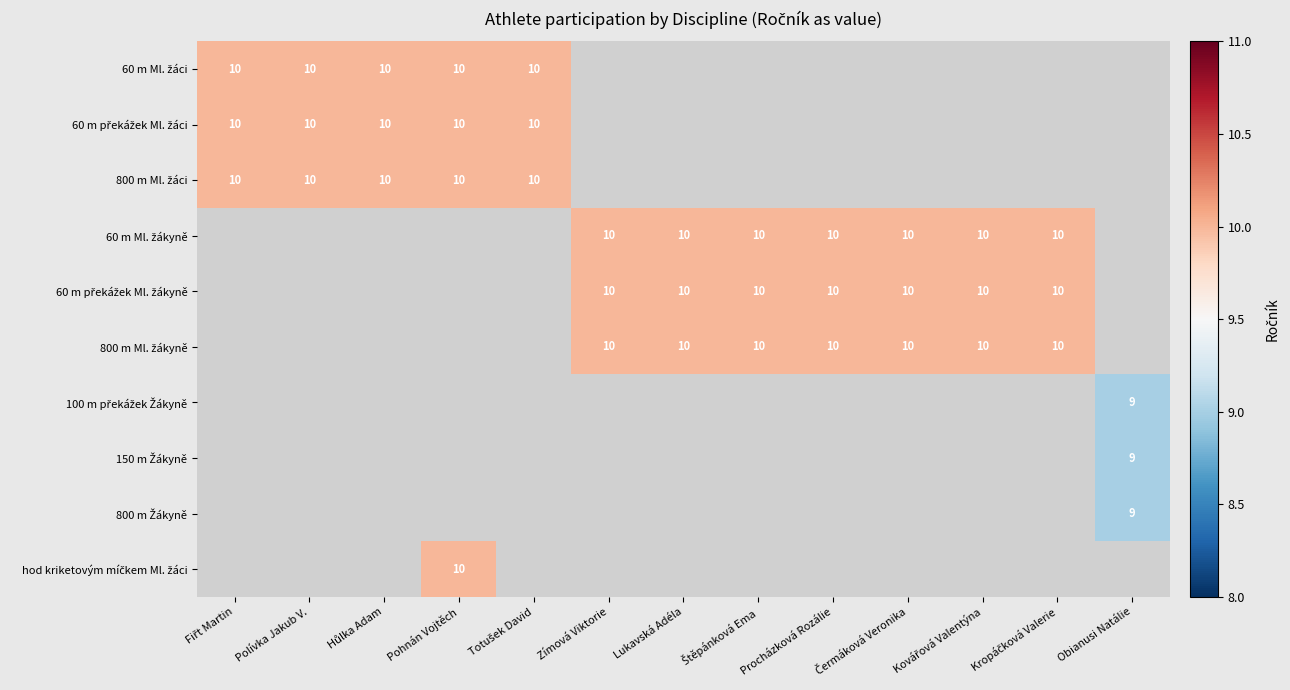

Between Zímová Viktorie and Procházková Rozálie, which is larger?

Procházková Rozálie